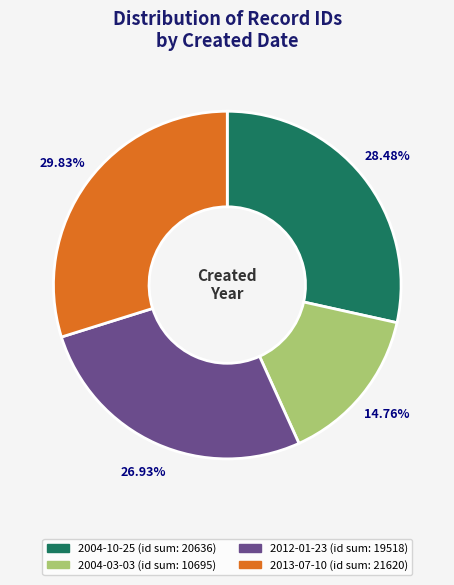

How many segments does this pie chart have?

4